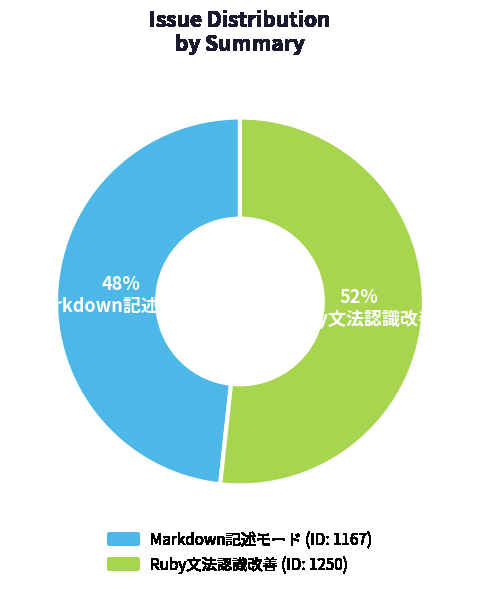

Combined, do Ruby文法認識改善 and Markdown記述モード account for over 50%?

Yes